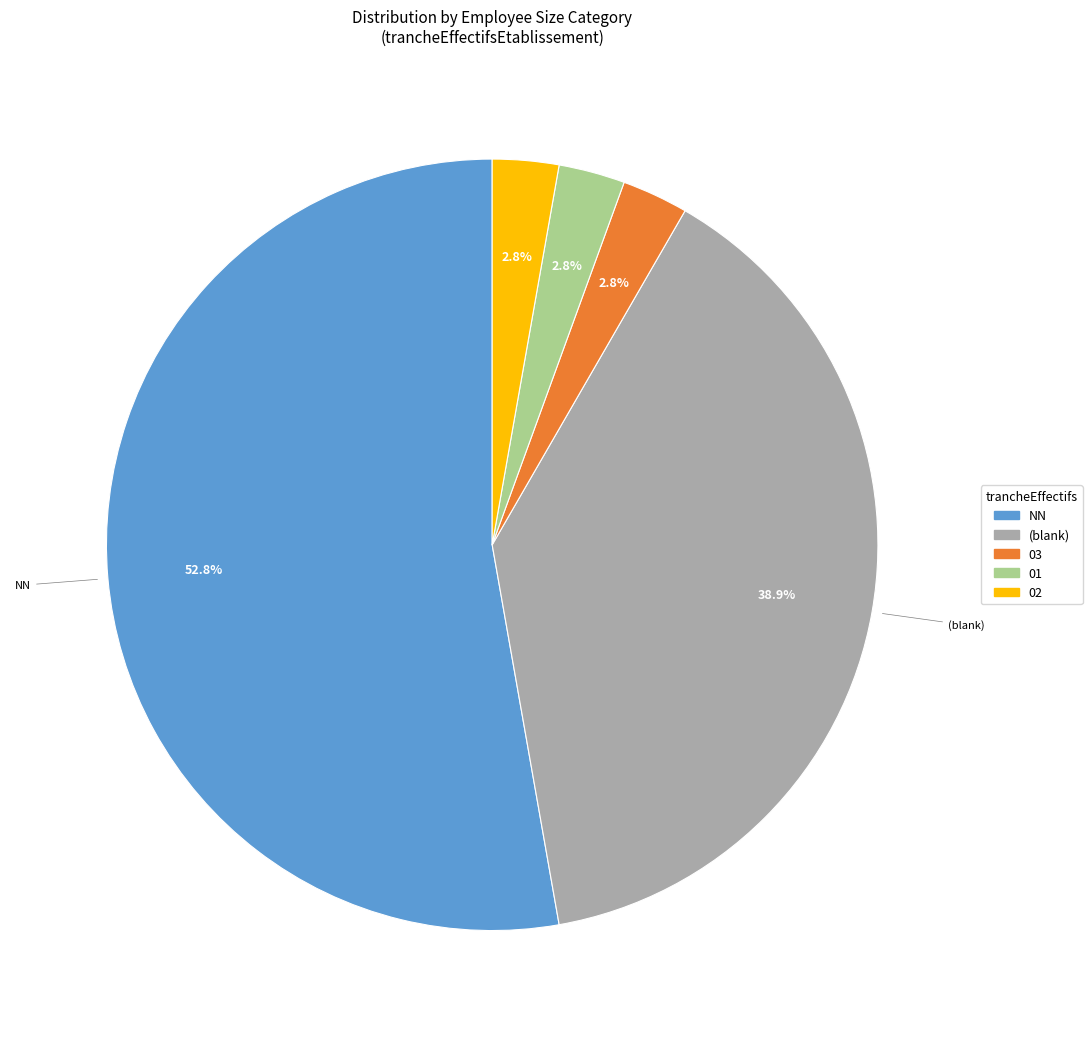

Do (blank) and NN together represent more than half of the pie?

Yes